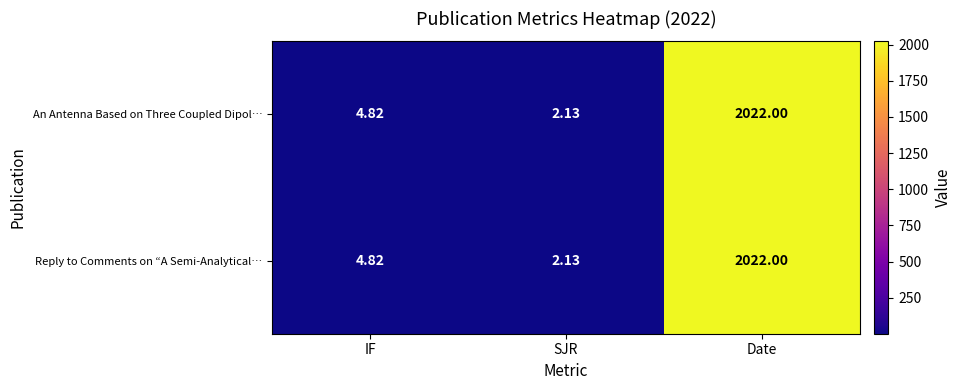

At which category is the sum across all series the highest?

Date